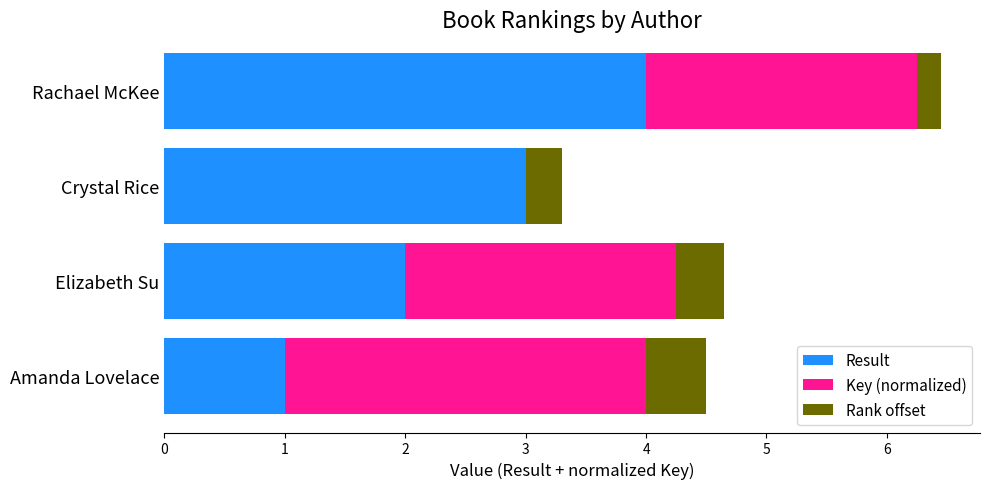

Read the Result value at Elizabeth Su.

2.0